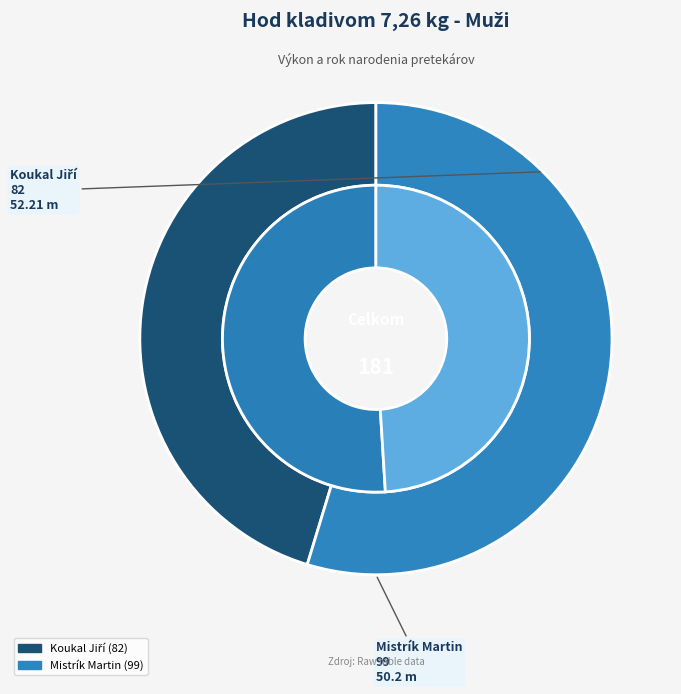

What is the largest slice in the pie chart?

Mistrík Martin